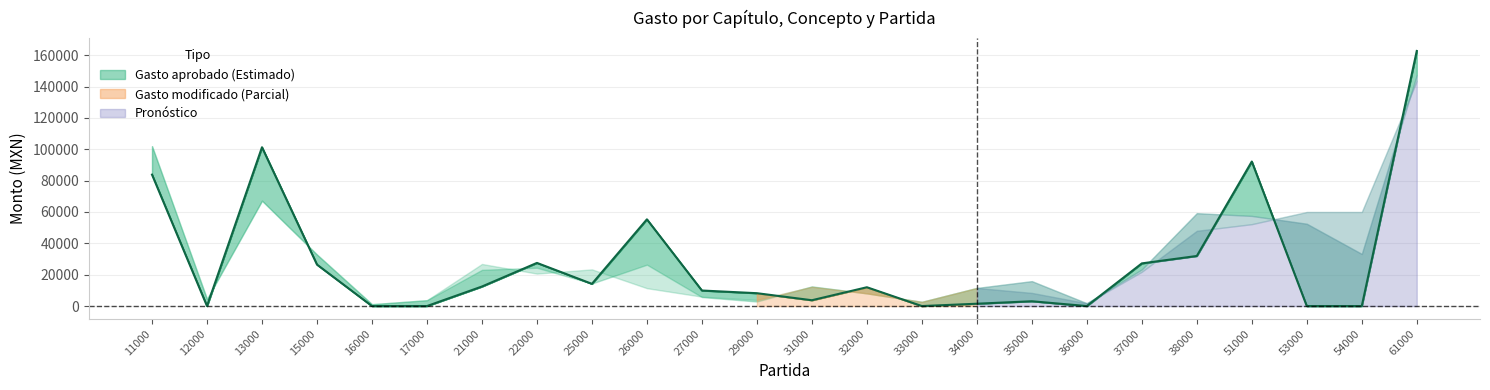

How many values are above zero?

17